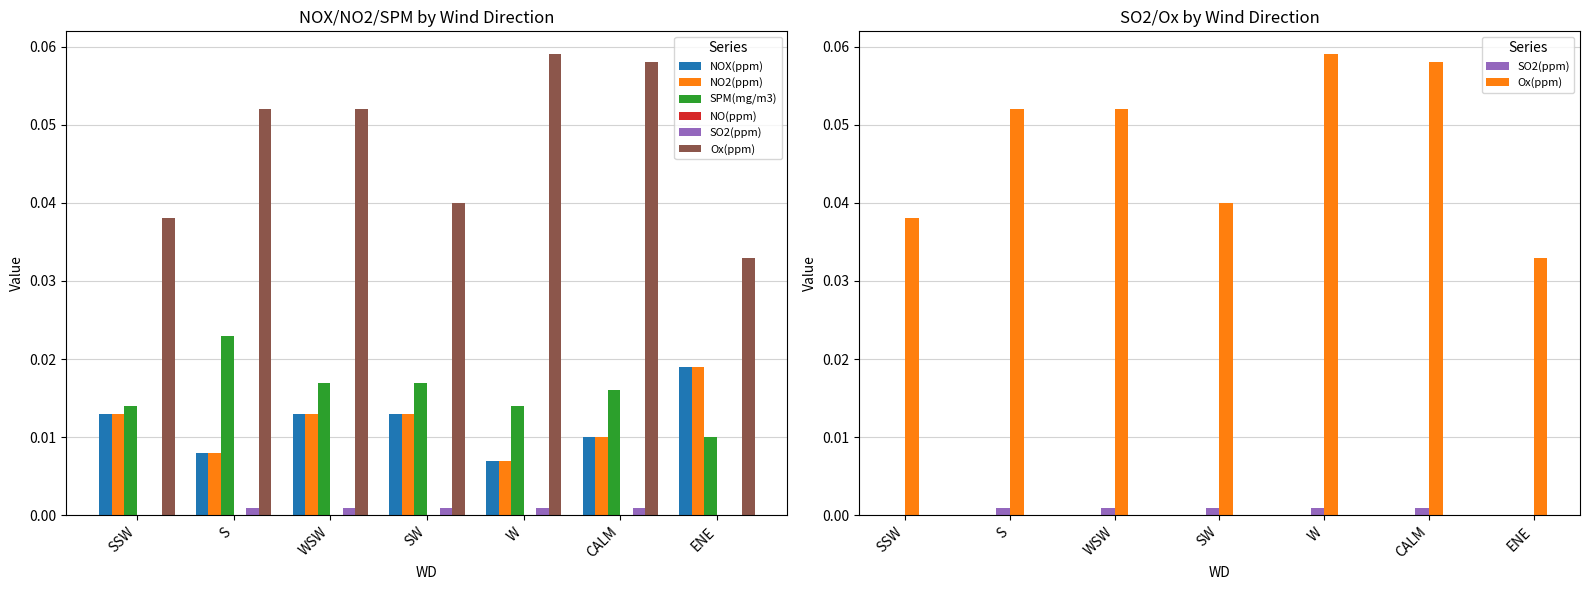

How many values in SO2(ppm) are above zero?

5